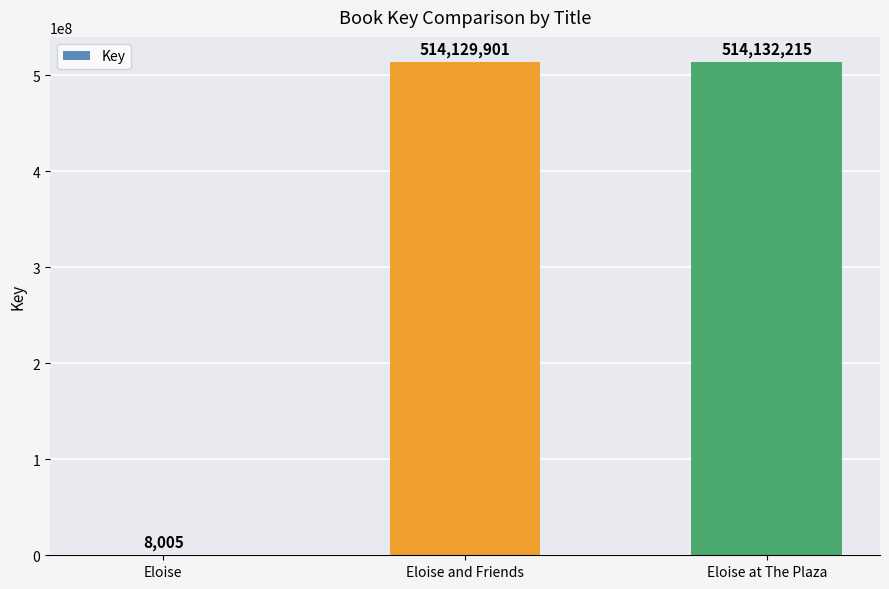

What is the sum of the values at Eloise at The Plaza and Eloise?

514140220